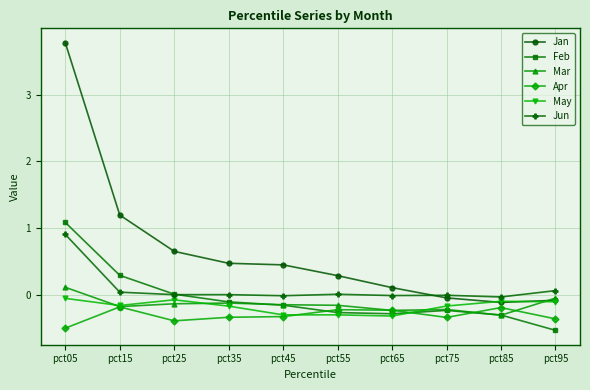

Which series has the widest spread of values?

Jan